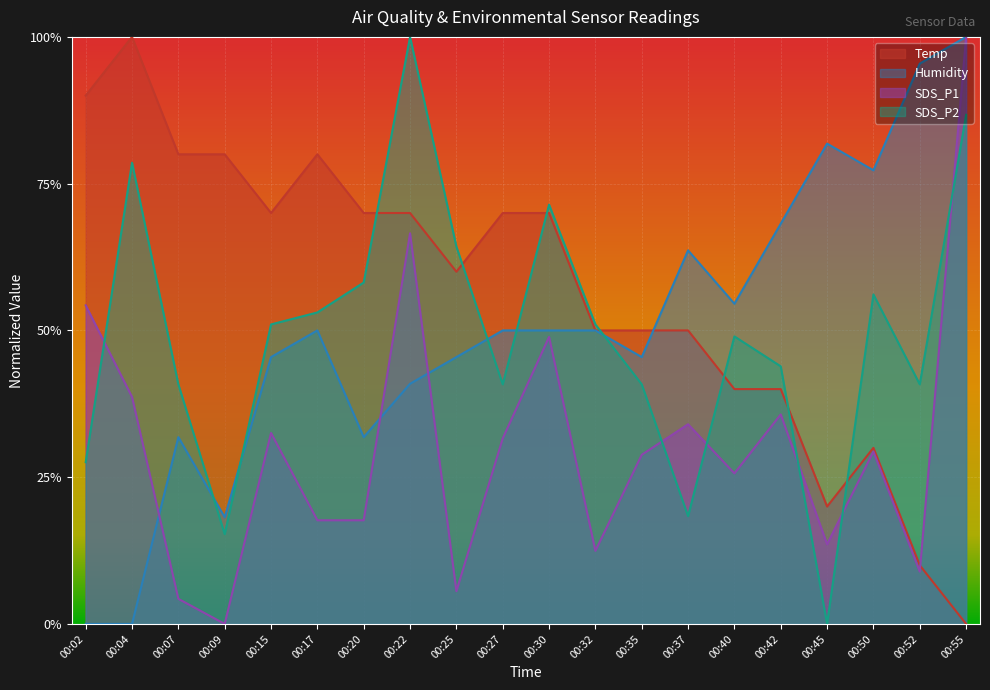

Between 00:02 and 00:40, which series saw the biggest shift?

Humidity